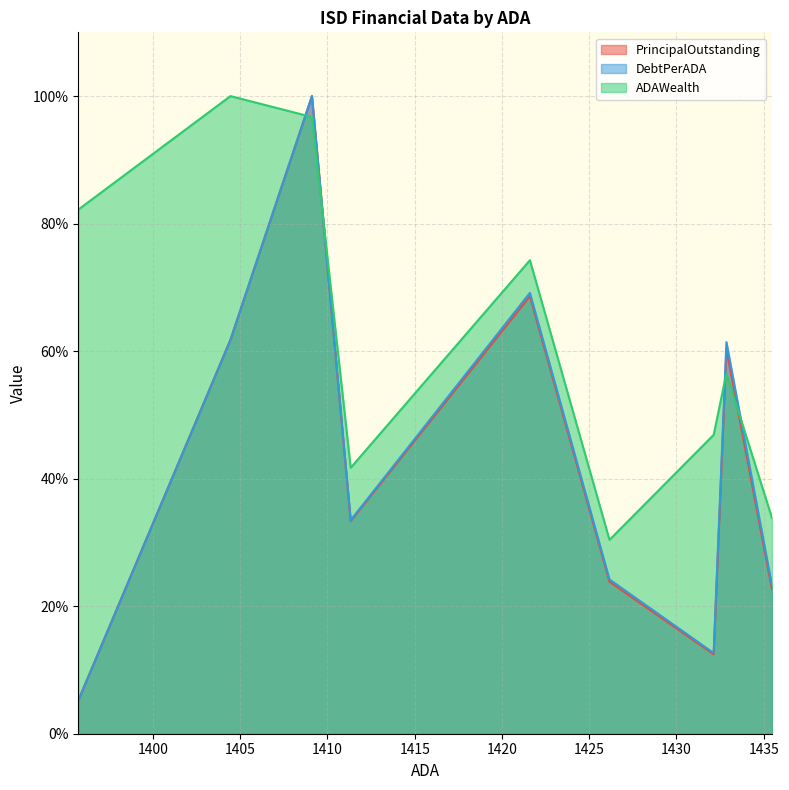

Reading left to right, list all the values displayed in this chart.

PrincipalOutstanding: 5.2	61.8	100.0	33.4	68.6	23.8	12.5	60.2	22.6
DebtPerADA: 5.2	61.8	100.0	33.5	69.1	24.2	12.7	61.4	23.2
ADAWealth: 82.2	100.0	96.7	41.7	74.3	30.4	46.9	56.5	33.8